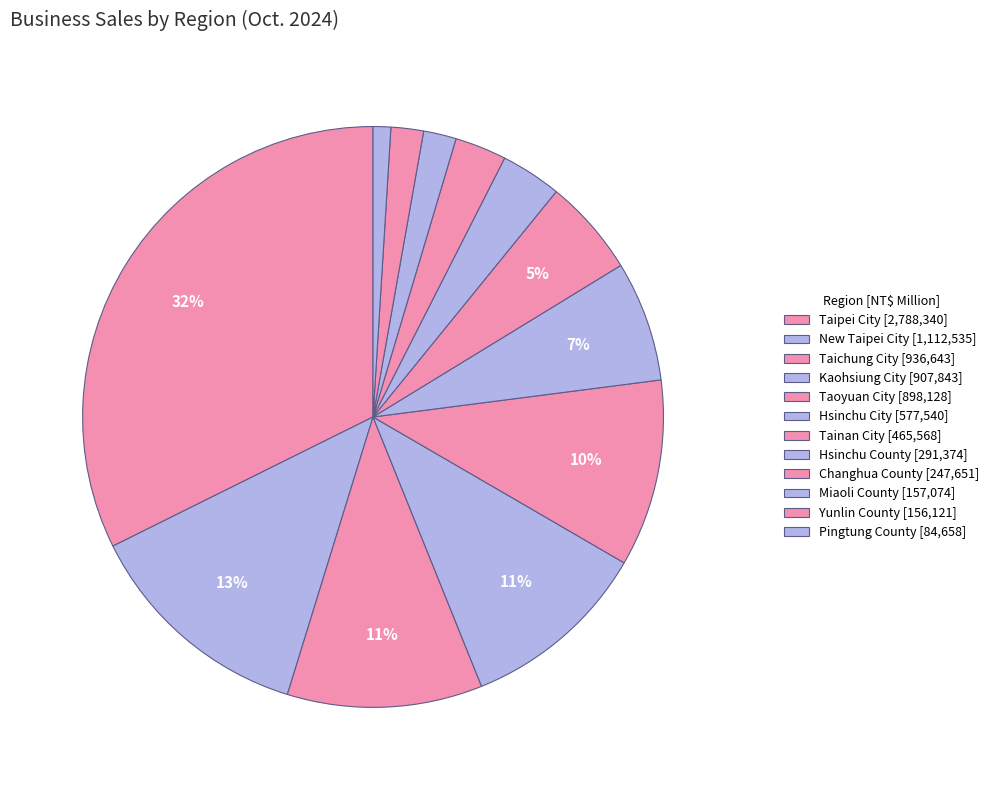

How many slices are in this pie chart?

12